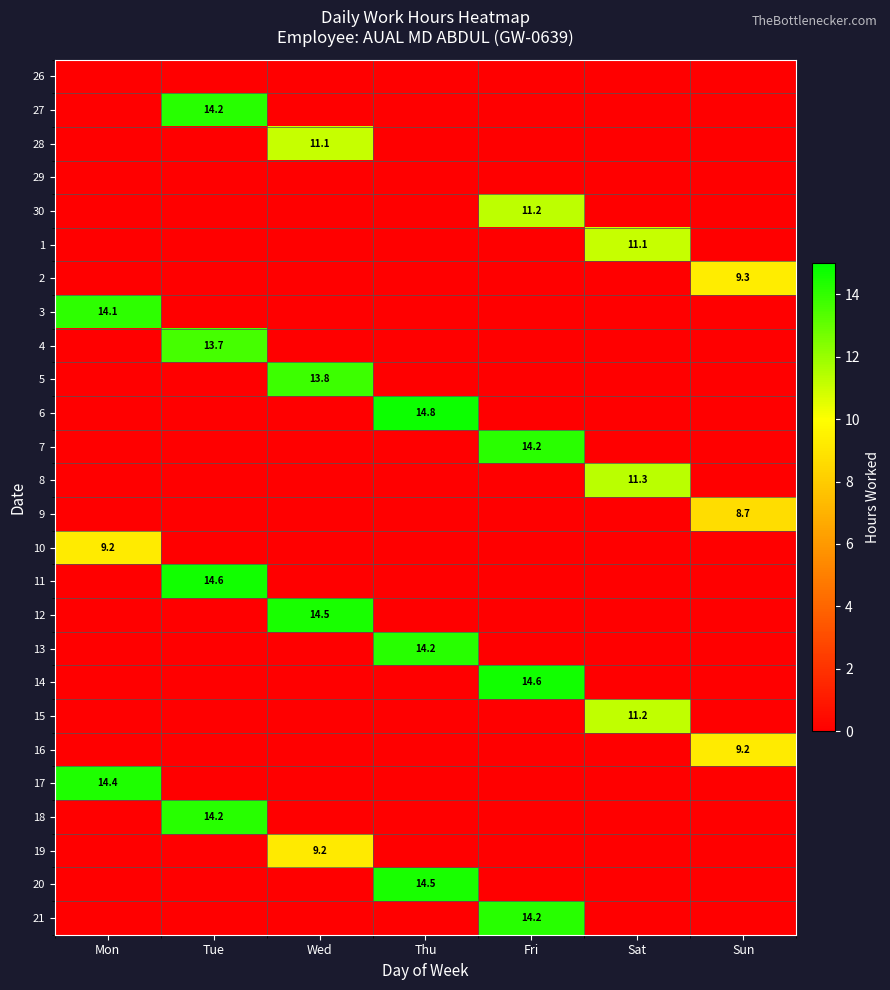

Is it true that 5 equals 13.8 at Wed?

True